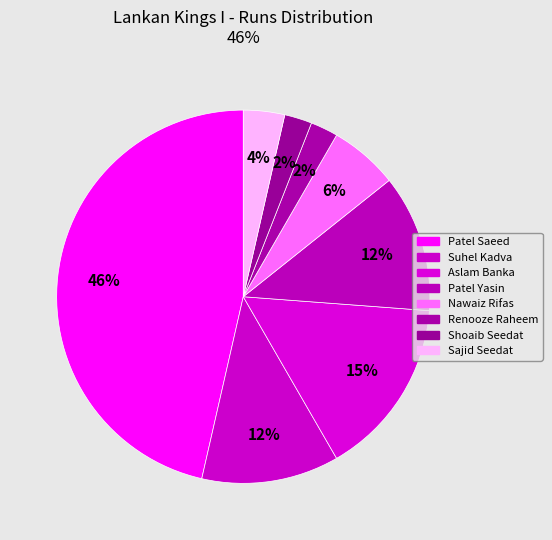

How many slices are in this pie chart?

8